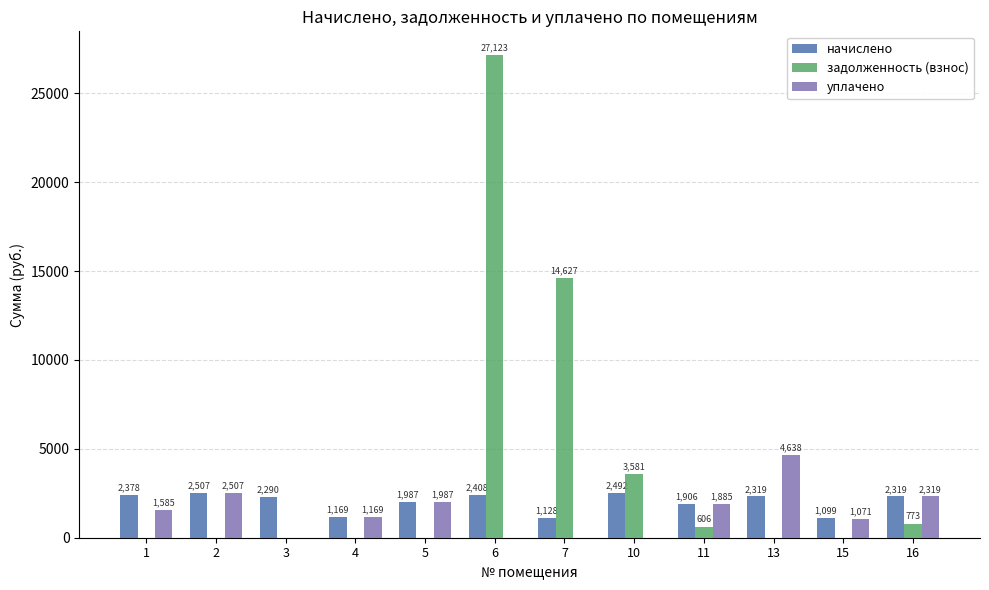

The задолженность (взнос) series shows 0.0 at 15. True or false?

True